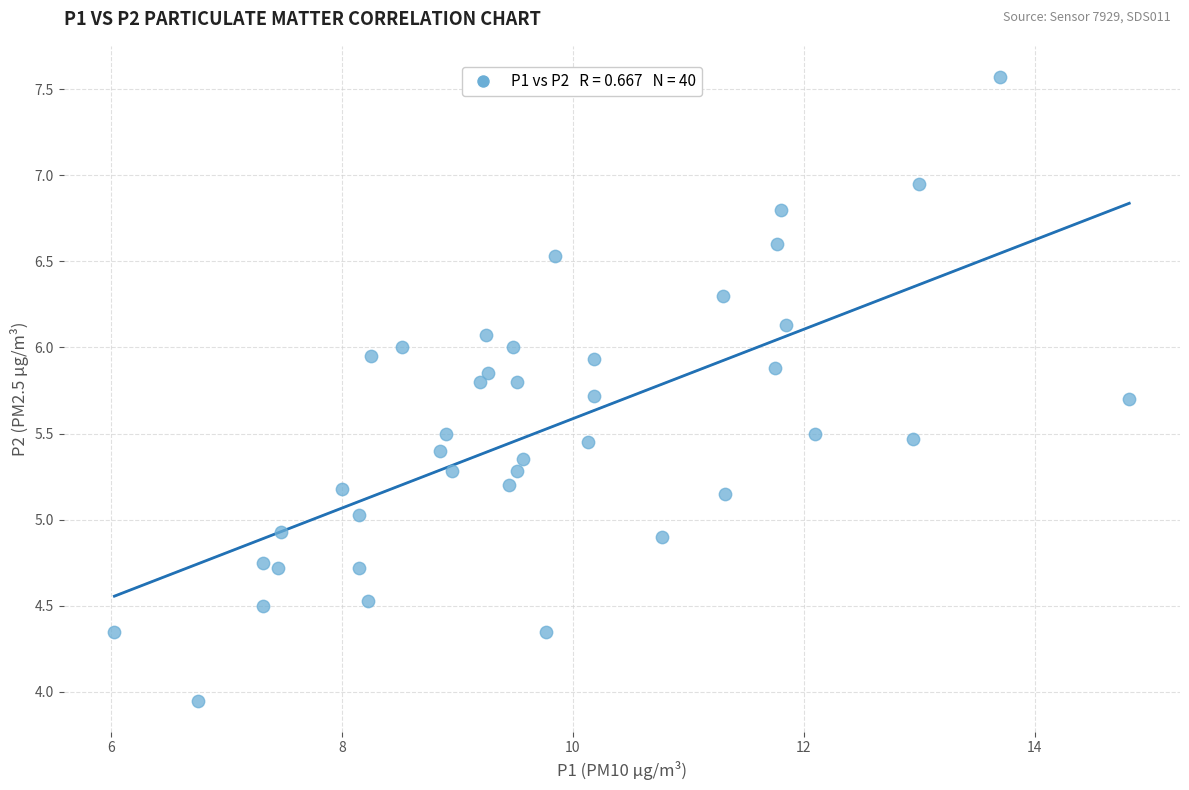

What is the range of Y values (max minus min)?

3.6